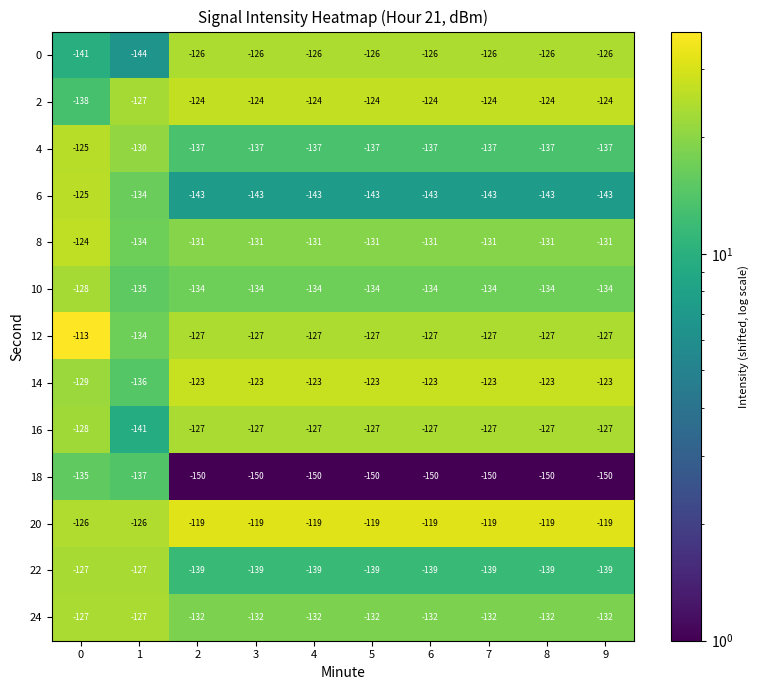

The value of 6 at 3 is -143. True or false?

True